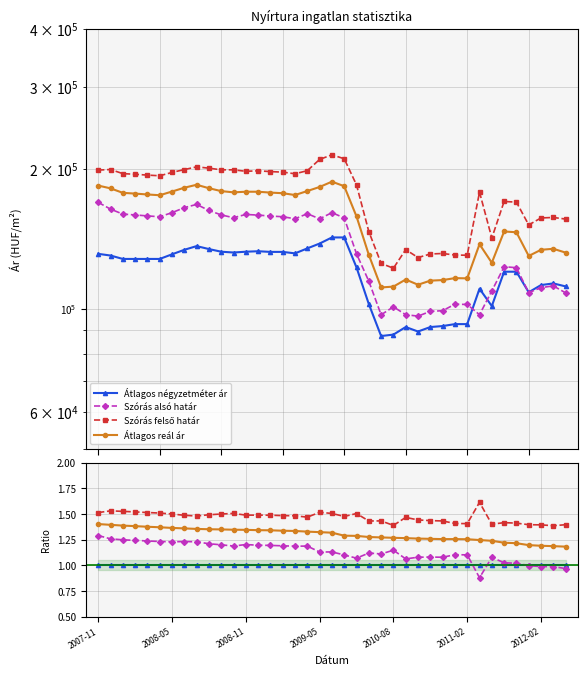

Where is Szórás felső határ nearest to the value 1?

37